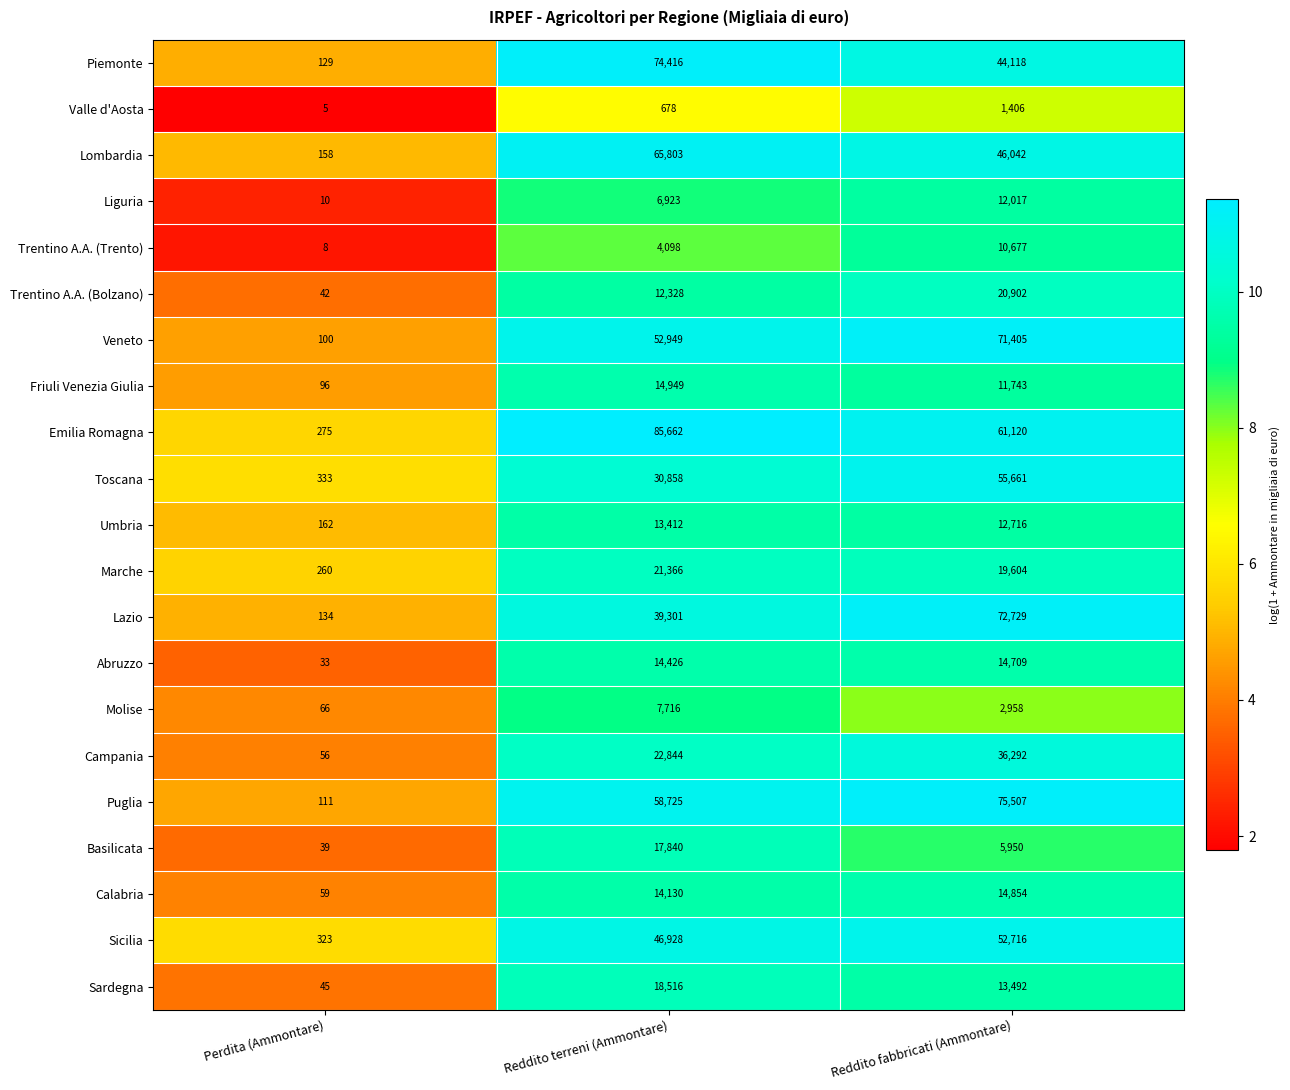

Is it true that Emilia Romagna equals 275 at Perdita (Ammontare)?

True